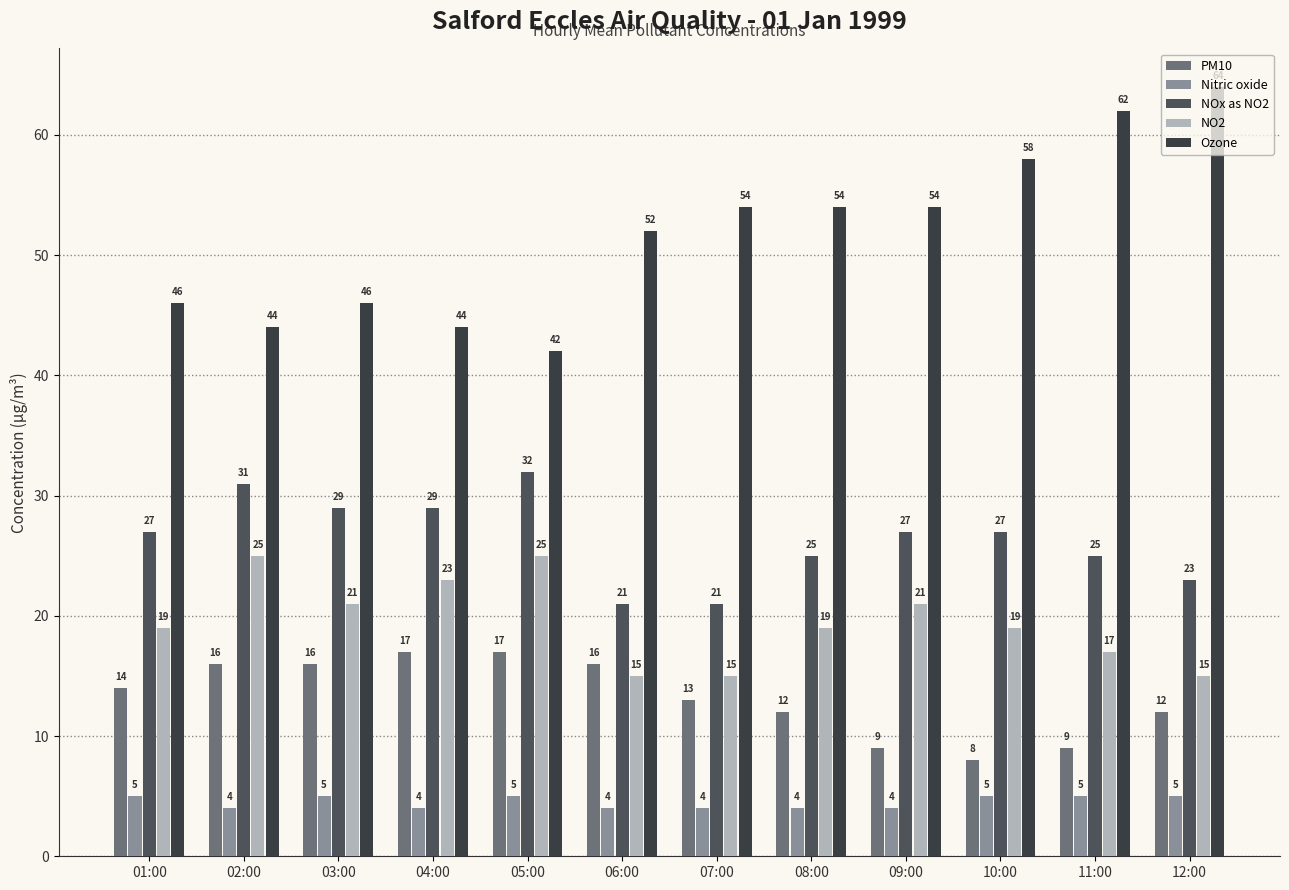

What is the value of the NOx as NO2 bar at the 6th from the left?

21